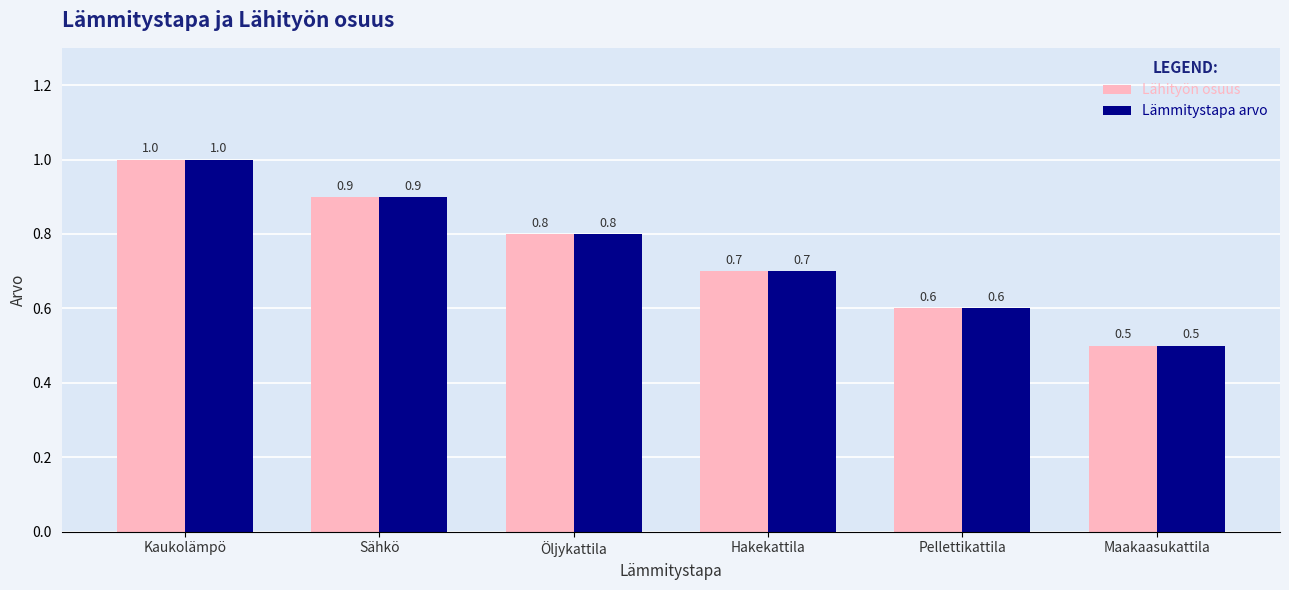

What is the total value across all series at Kaukolämpö?

2.0